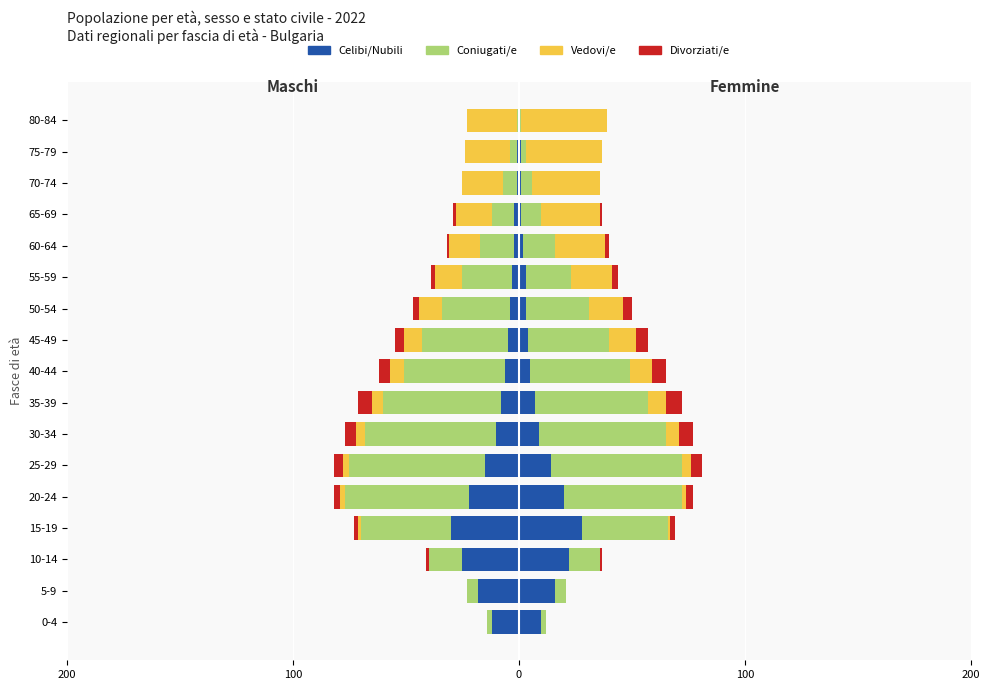

Are the bars horizontal?

Yes